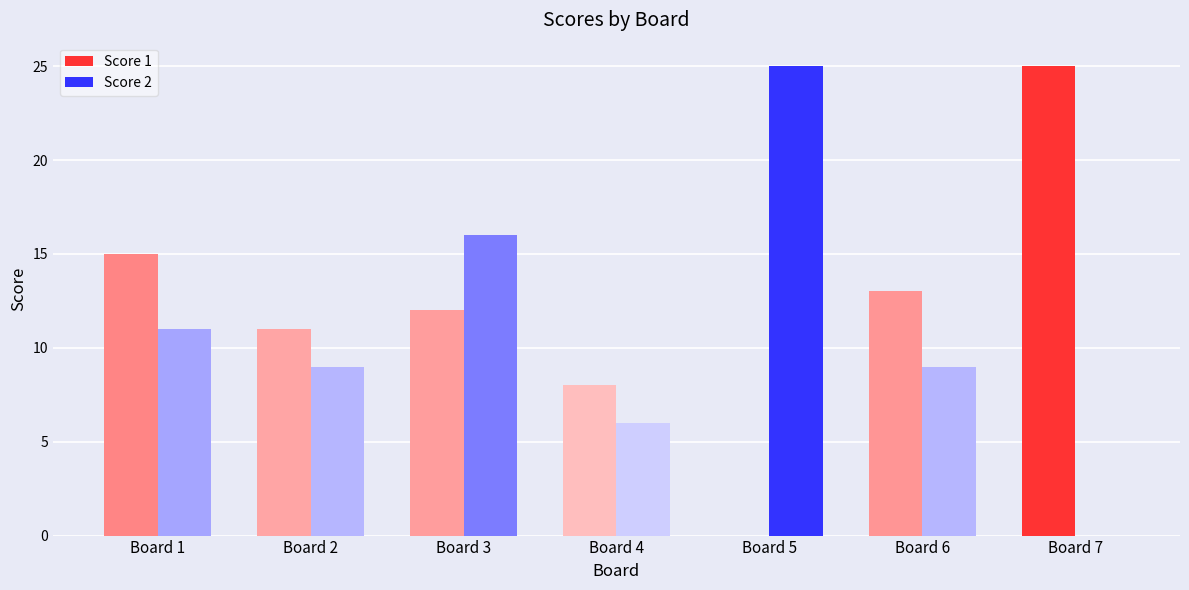

How many series are shown in this chart?

2